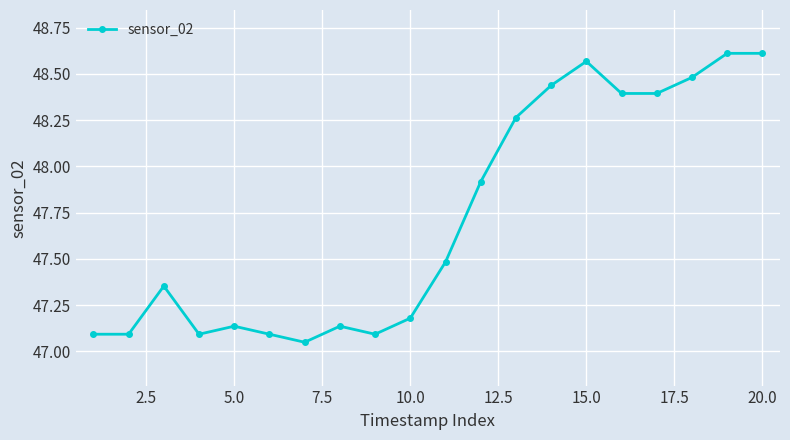

What is the difference between the maximum and minimum values?

1.6